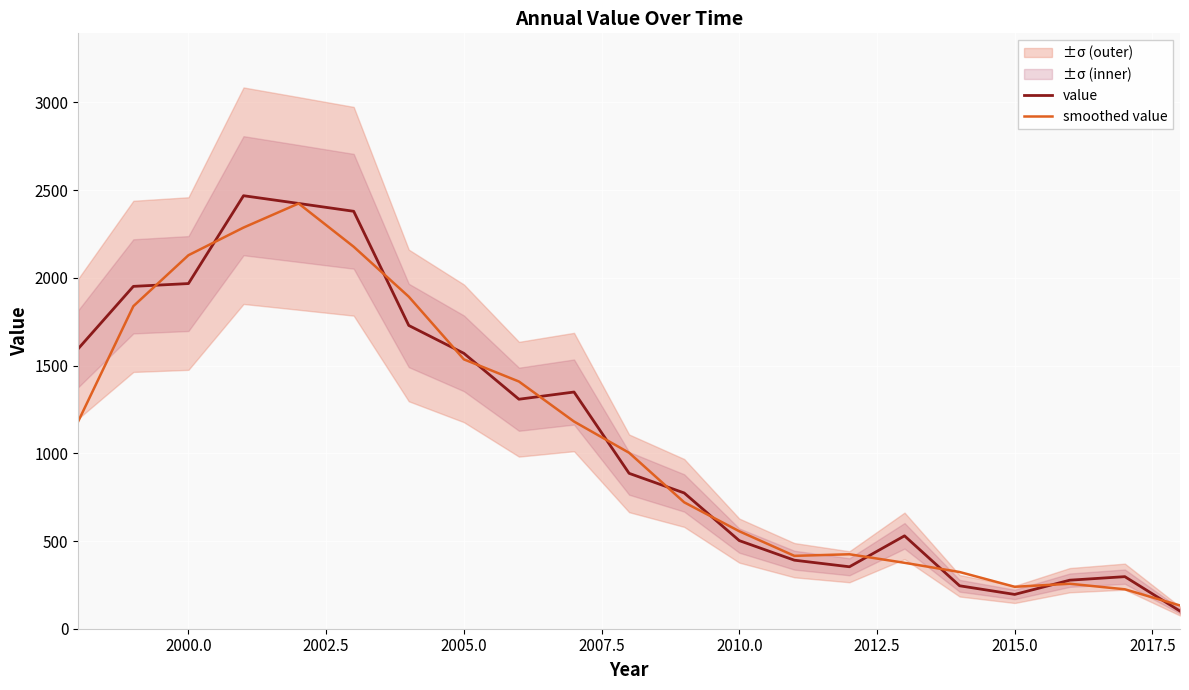

What is the average value of the value series?

1109.3